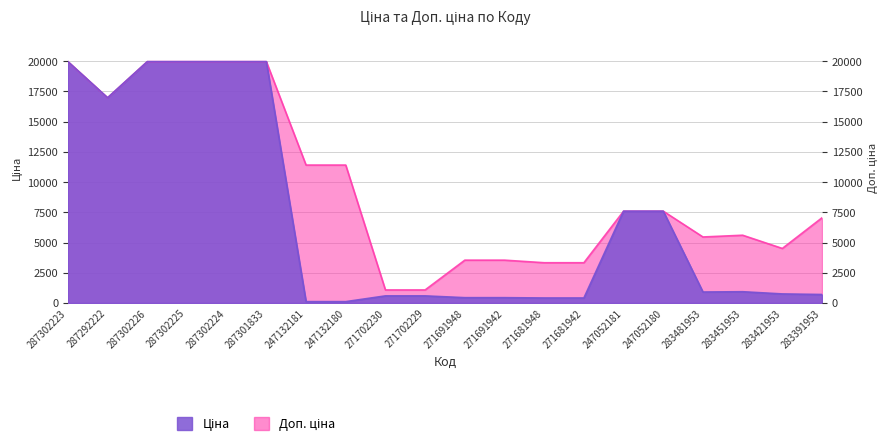

How many data points in Ціна are less than 910?

10